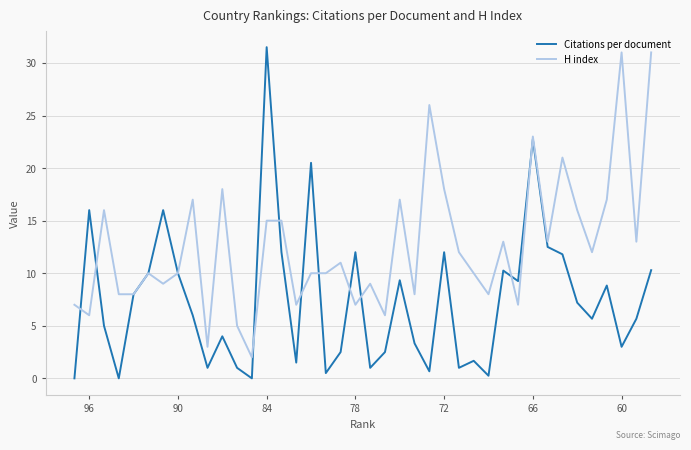

Is the value of Citations per document at 23 greater than the value of H index at 66?

No